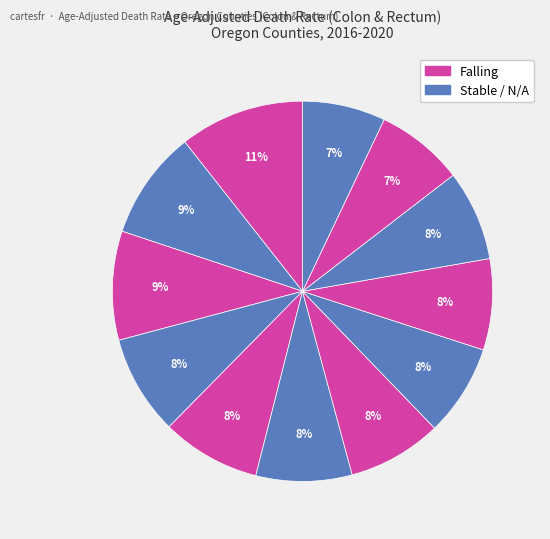

How many segments does this pie chart have?

12